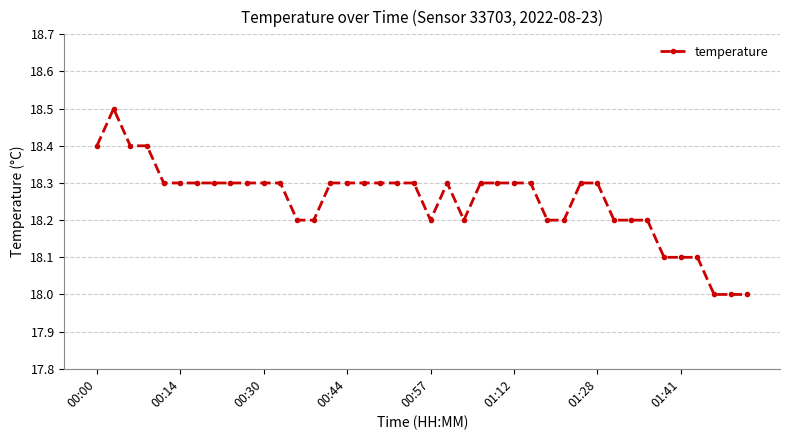

Reading right to left, extract all data points from this chart.

18.0	18.0	18.0	18.1	18.1	18.1	18.2	18.2	18.2	18.3	18.3	18.2	18.2	18.3	18.3	18.3	18.3	18.2	18.3	18.2	18.3	18.3	18.3	18.3	18.3	18.3	18.2	18.2	18.3	18.3	18.3	18.3	18.3	18.3	18.3	18.3	18.4	18.4	18.5	18.4